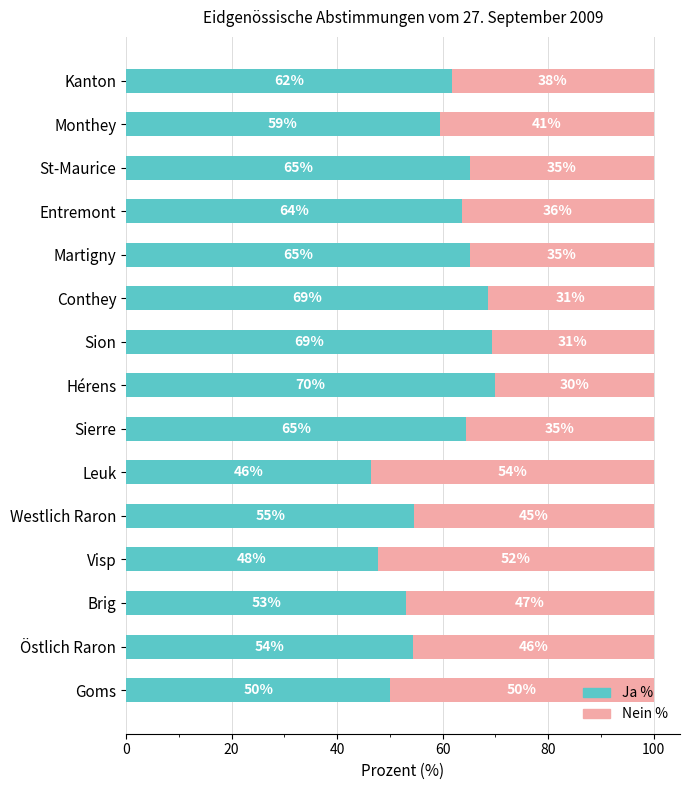

What are all the series names shown in the legend?

Ja %, Nein %